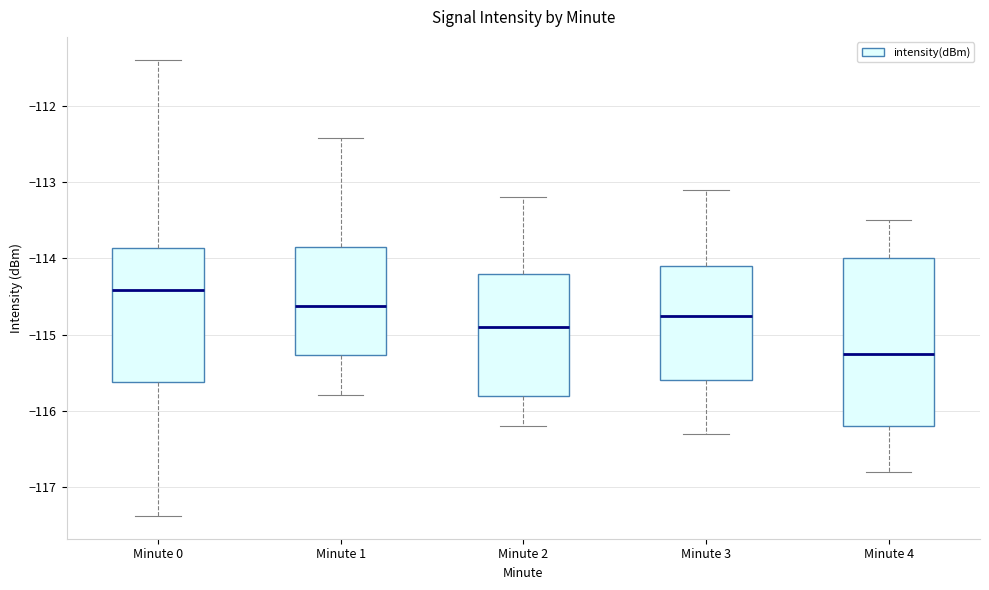

Which box has the highest median line?

Minute 0